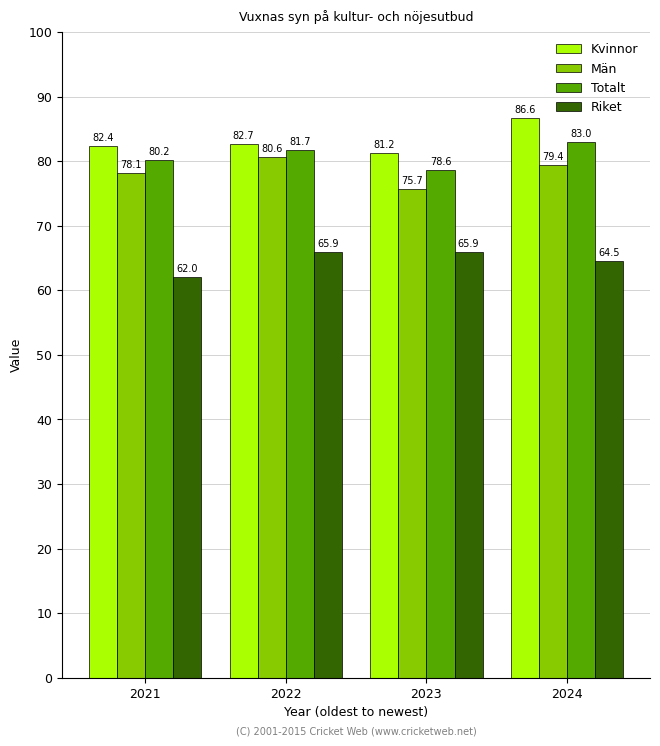

Which label corresponds to the largest value in the chart?

2024